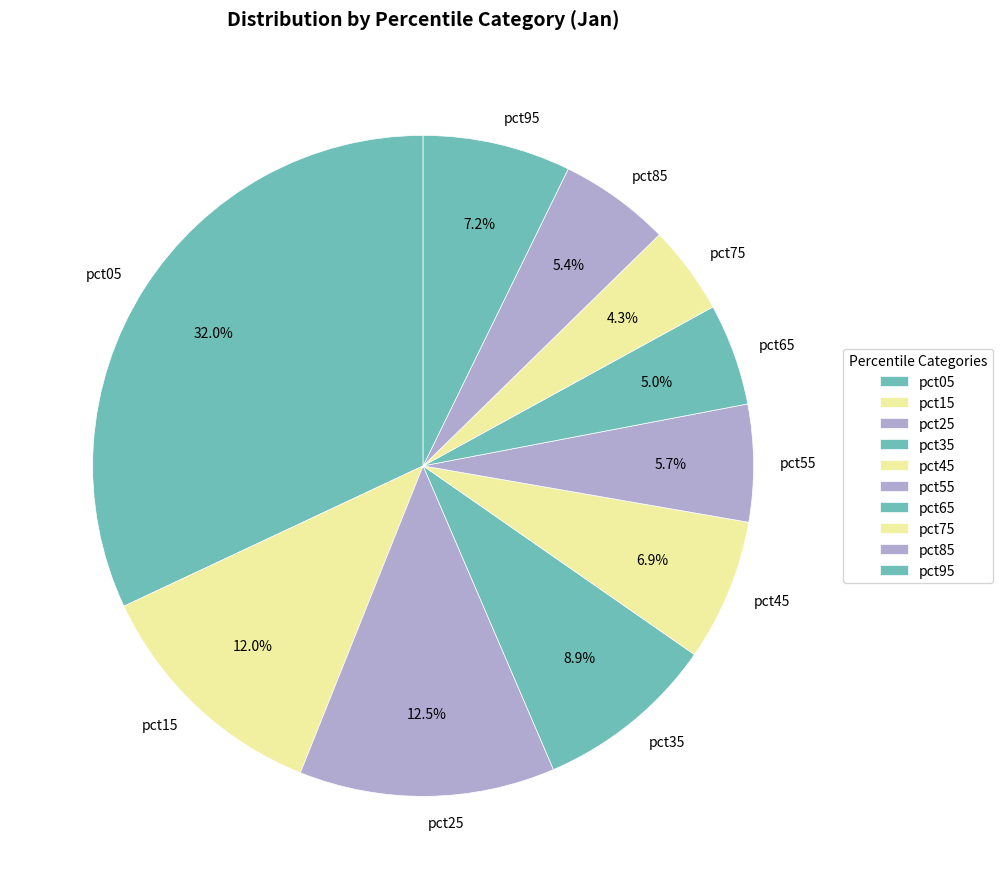

Which category has the smallest portion of the pie?

pct75